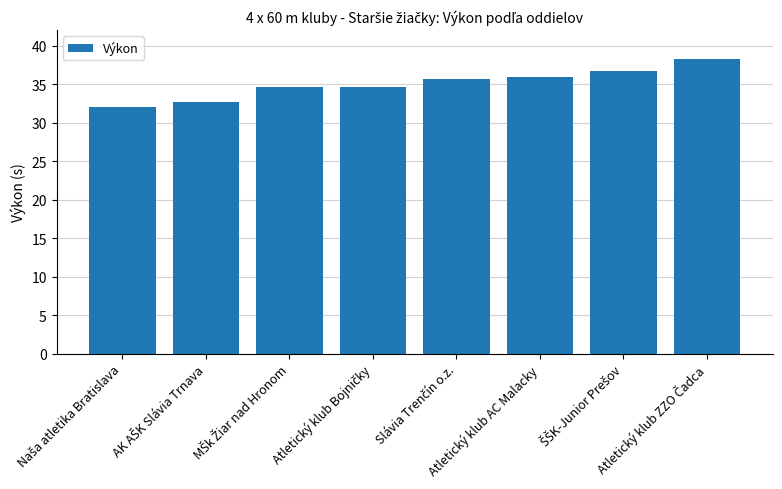

Is it true that the value at Atletický klub AC Malacky is 36.0?

True